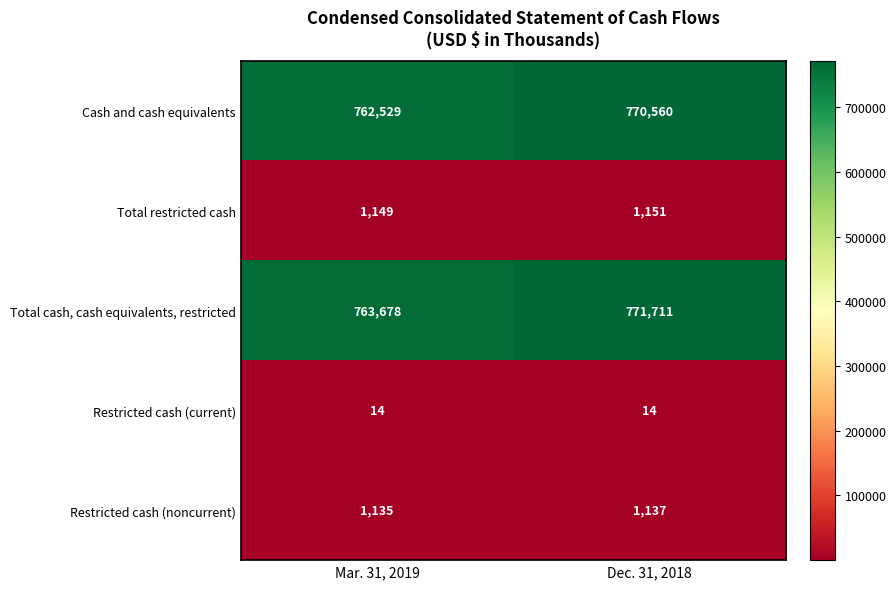

What is the sum of all Cash and cash equivalents values?

1533089